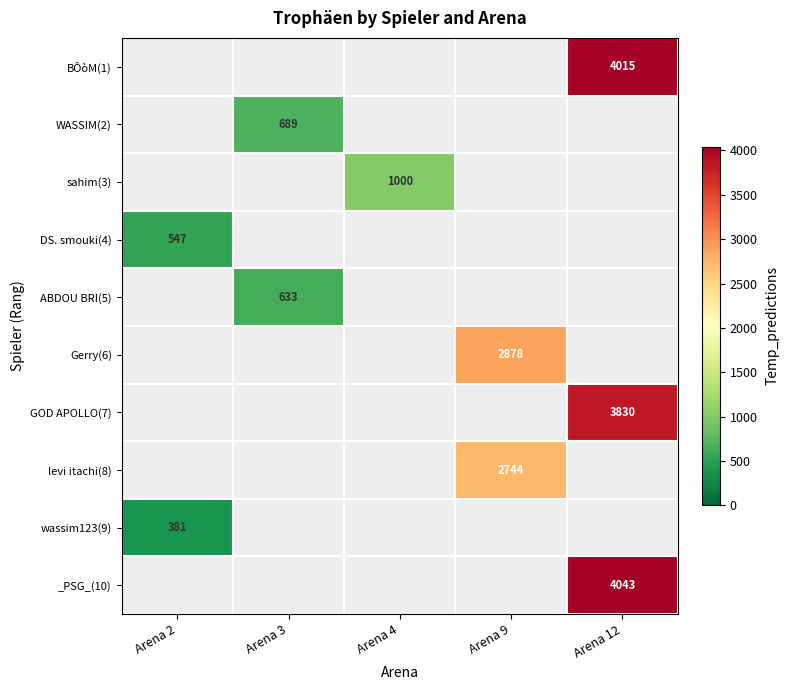

The DS. smouki(4) series shows 547 at Arena 2. True or false?

True